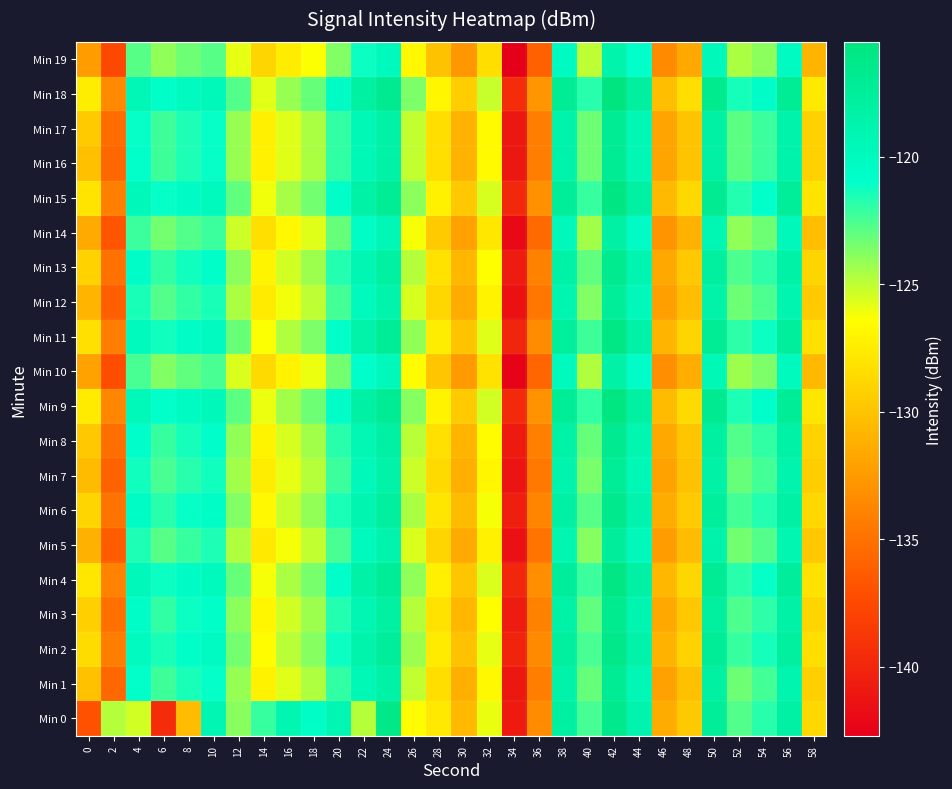

At how many categories does at least one series exceed -126?

22